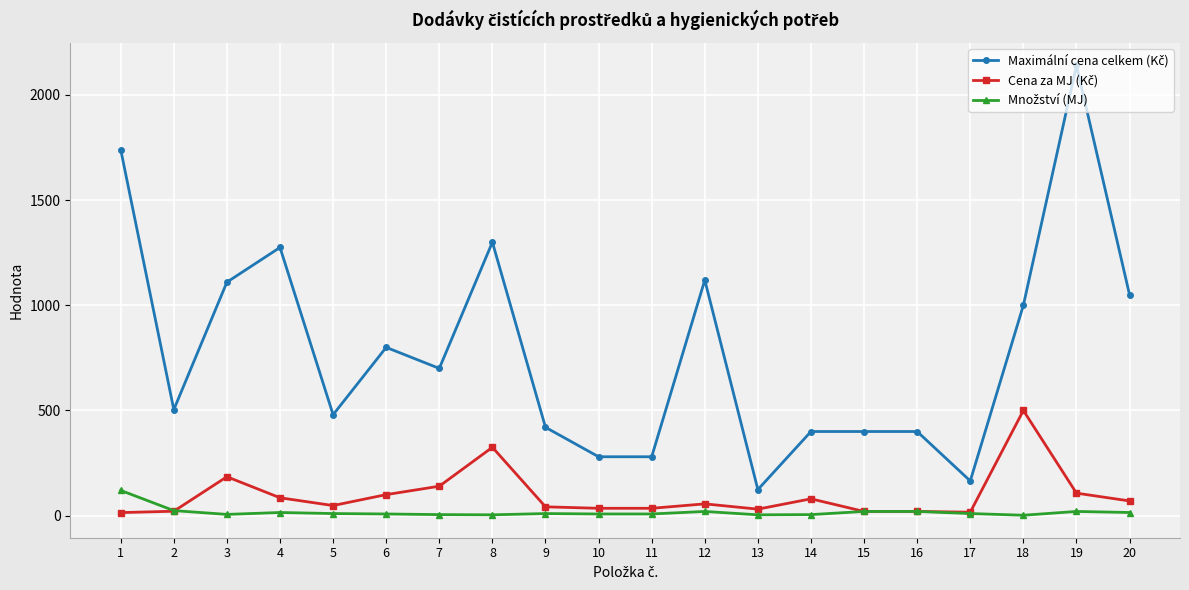

At which category is the sum across all series the highest?

19